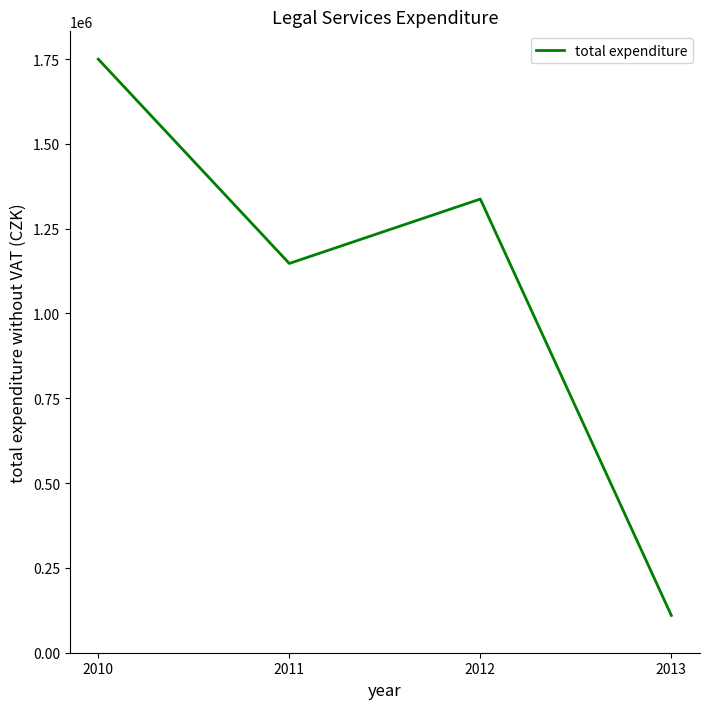

How many series are shown in this chart?

1